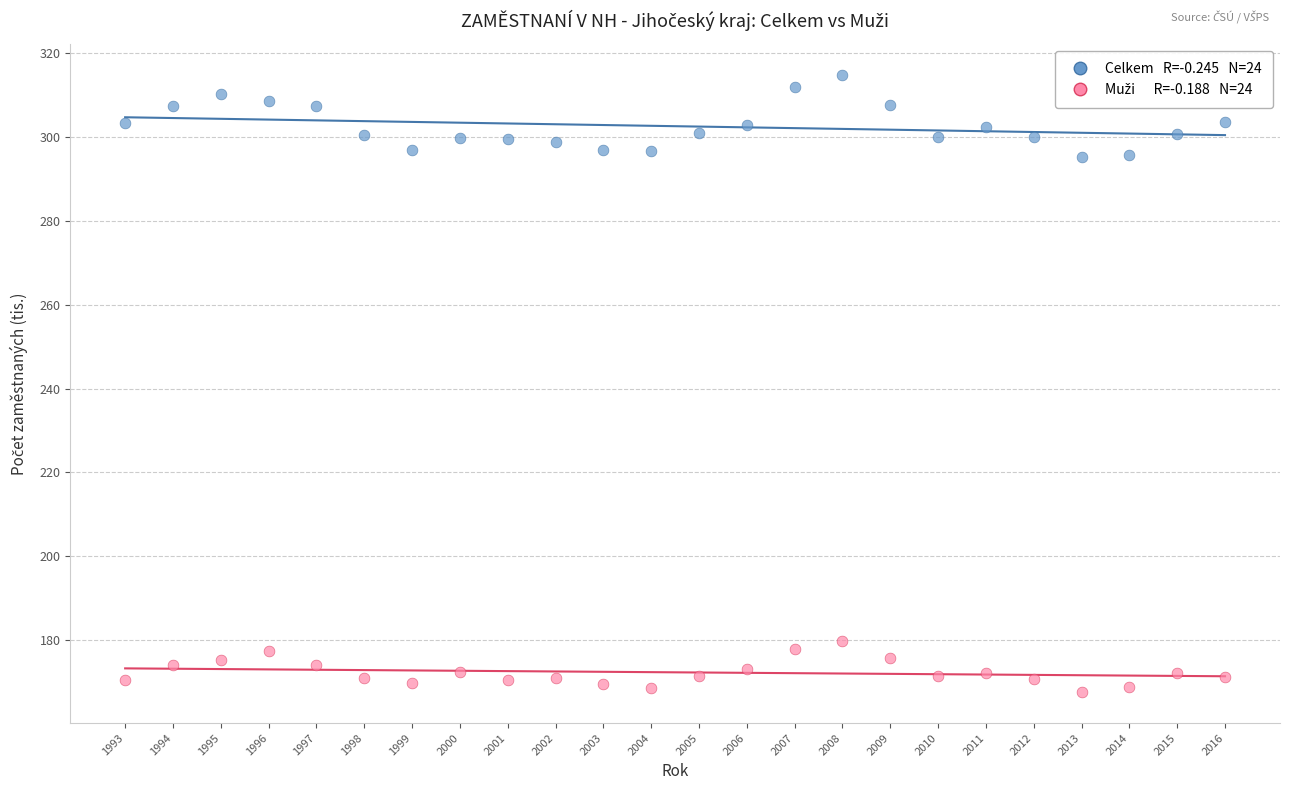

Across all data points, what is the range of Y values (max minus min)?

147.1